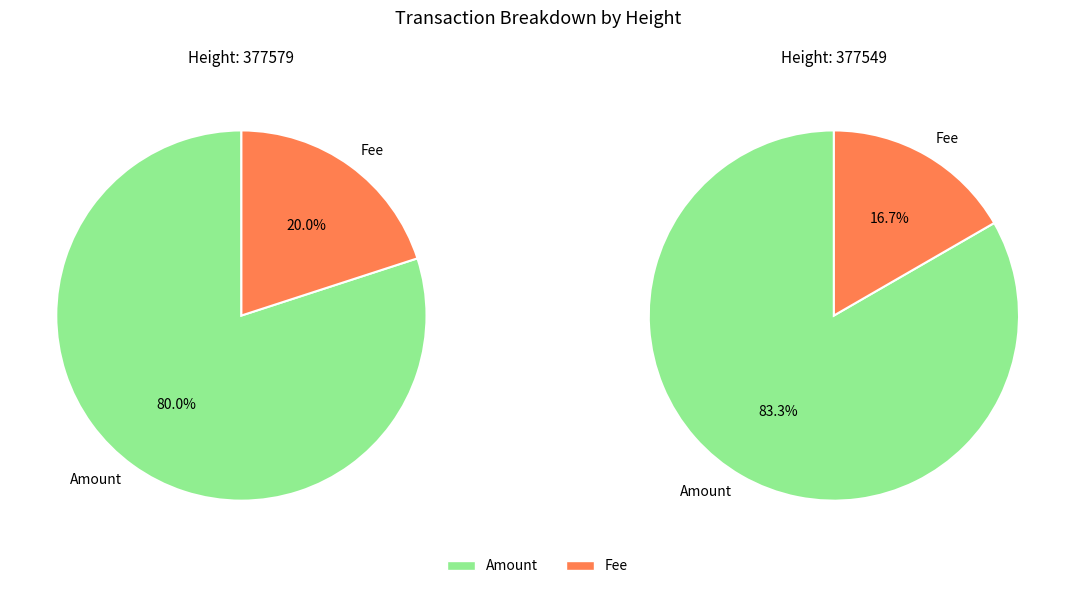

Rank the series by their average value, from lowest to highest.

Fee, Amount